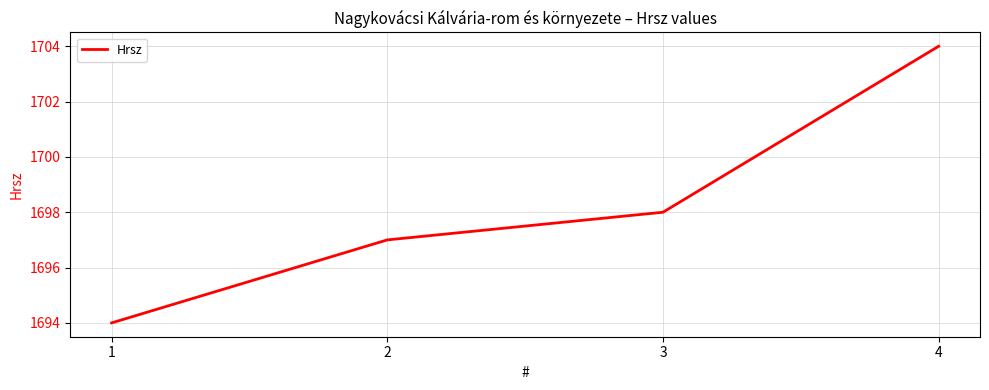

What is the sum of the values at 1 and 4?

3398